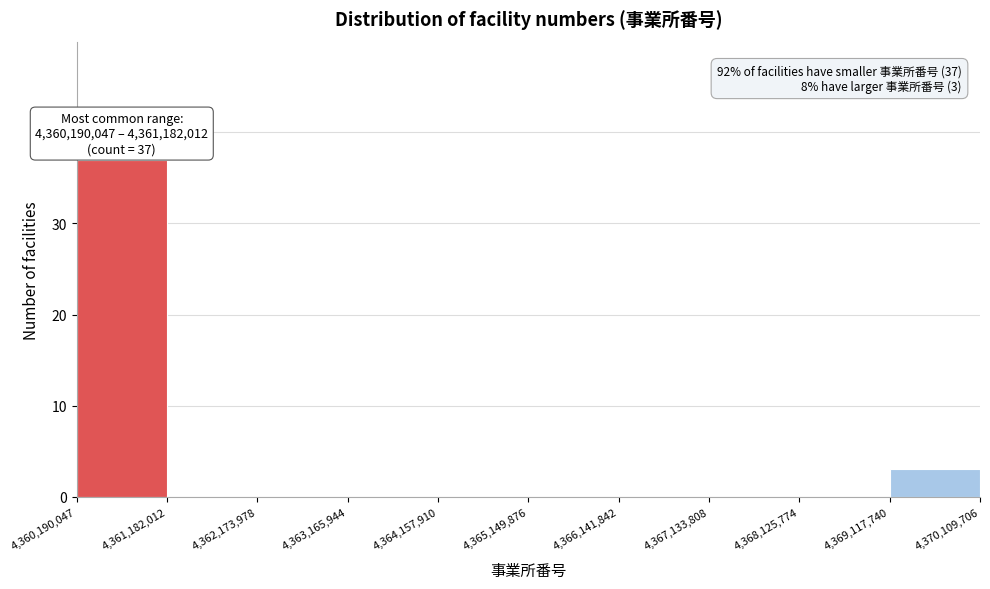

Over which range of the x-axis is the bar tallest?

4,360,190,047 to 4,361,182,012